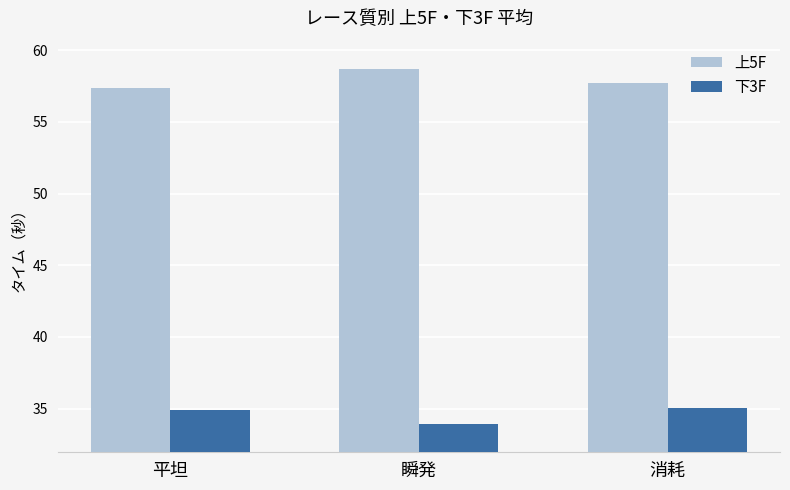

What is the greatest value displayed?

58.7